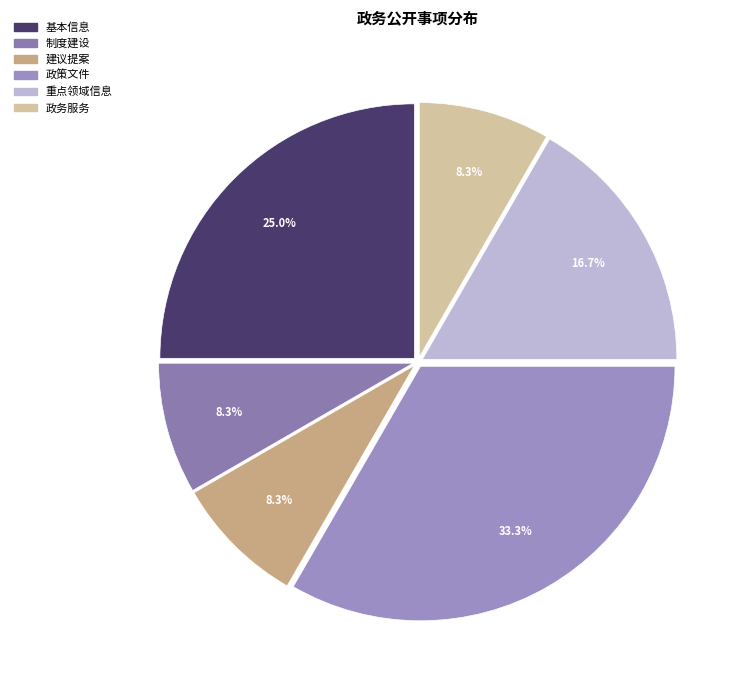

What is the largest slice in the pie chart?

政策文件